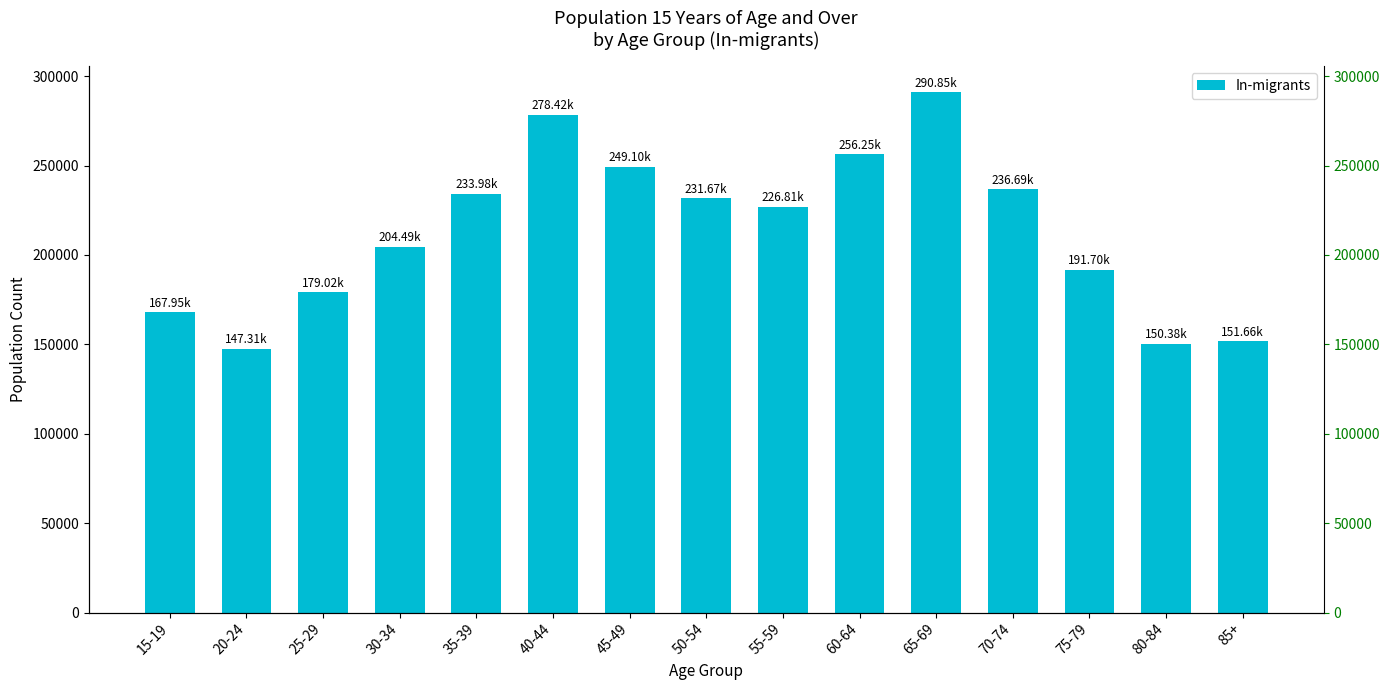

What is the sum of all values?

3196287